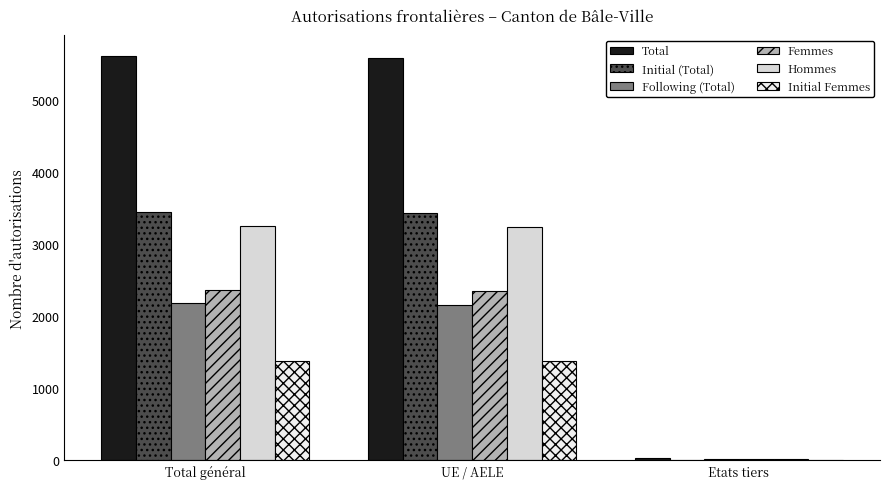

What is the spread (max minus min) of values at UE / AELE?

4217